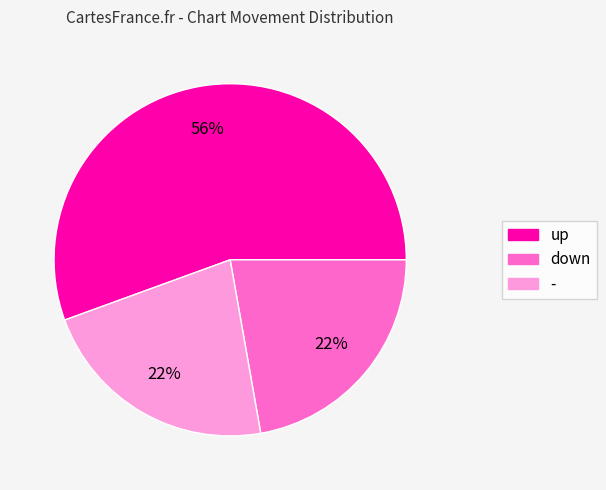

Is the sum of down and - greater than half?

No